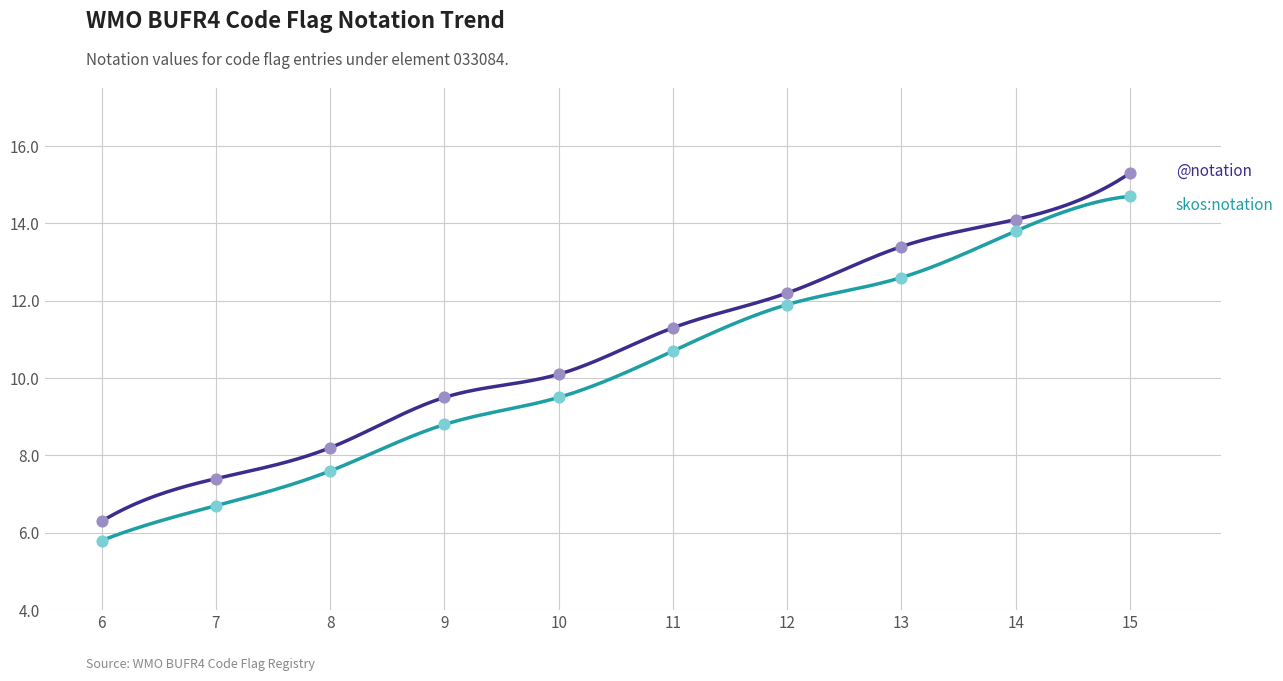

What are all the series names shown in the legend?

@notation, skos:notation